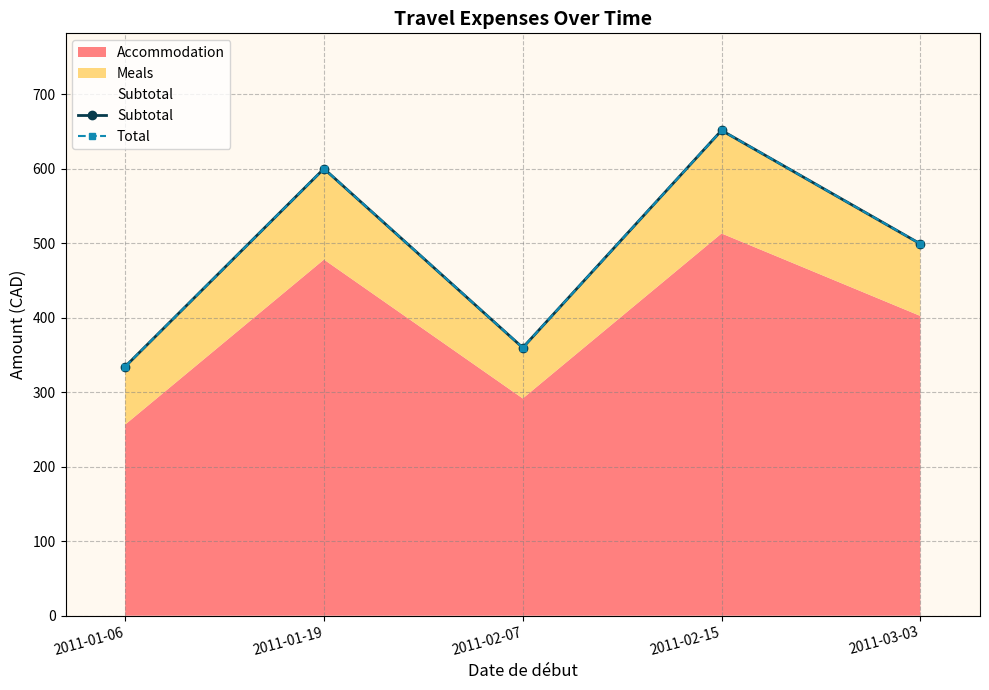

Reading left to right, what are all the values shown in this chart?

Subtotal: 2011-01-06=334.3	2011-01-19=600.0	2011-02-07=359.7	2011-02-15=651.3	2011-03-03=499.0
Total: 2011-01-06=334.3	2011-01-19=600.0	2011-02-07=359.7	2011-02-15=651.3	2011-03-03=499.0